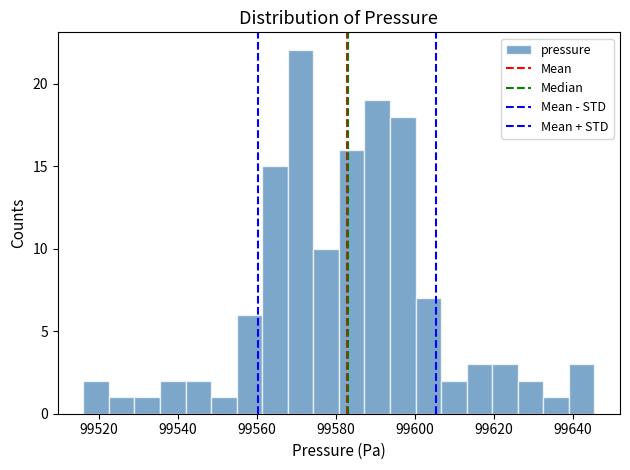

Read against the x-axis, roughly where is the centre of the tallest bar?

99572